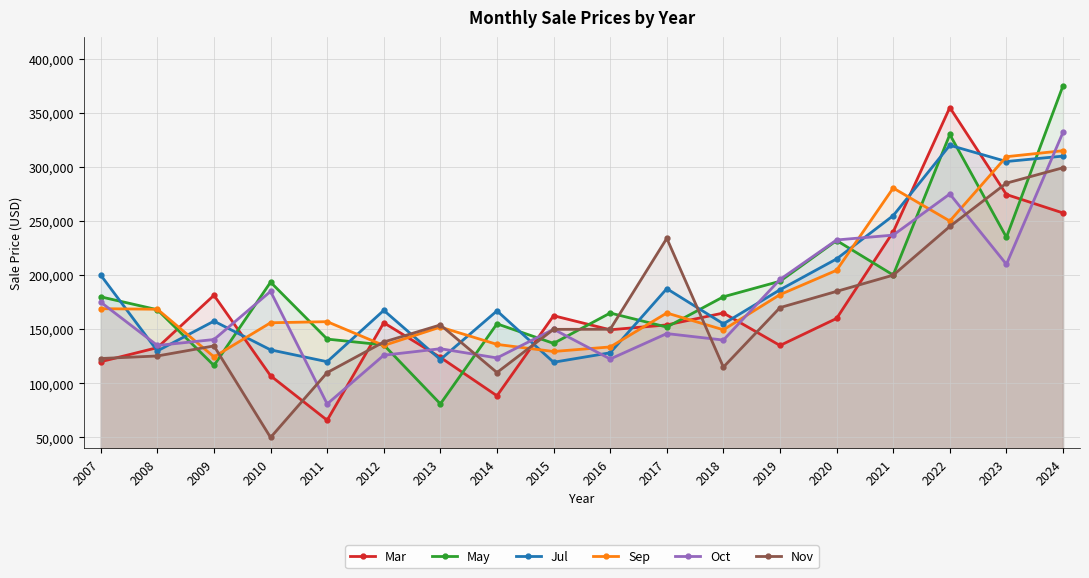

Does the chart have visible grid lines?

Yes